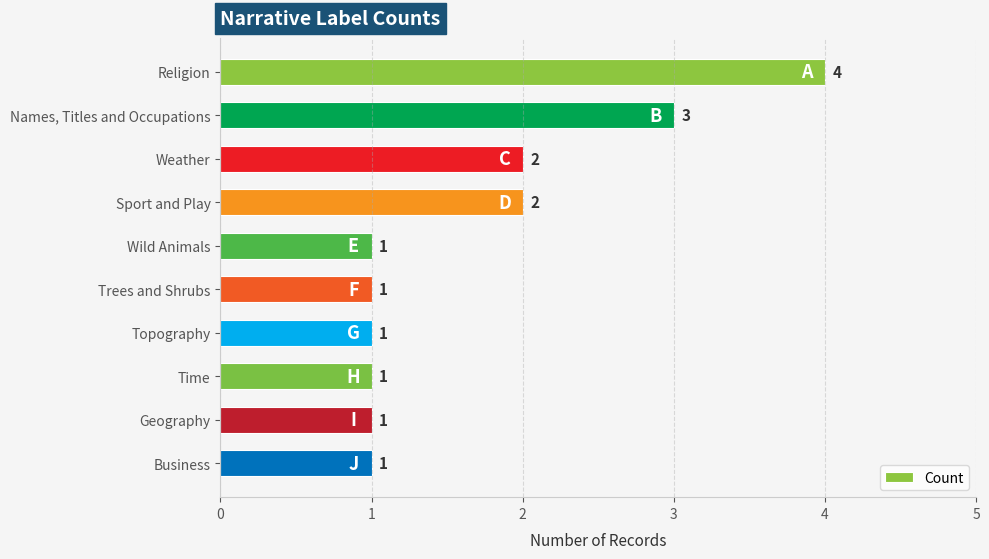

True or false: the data shows 1 at Sport and Play.

False